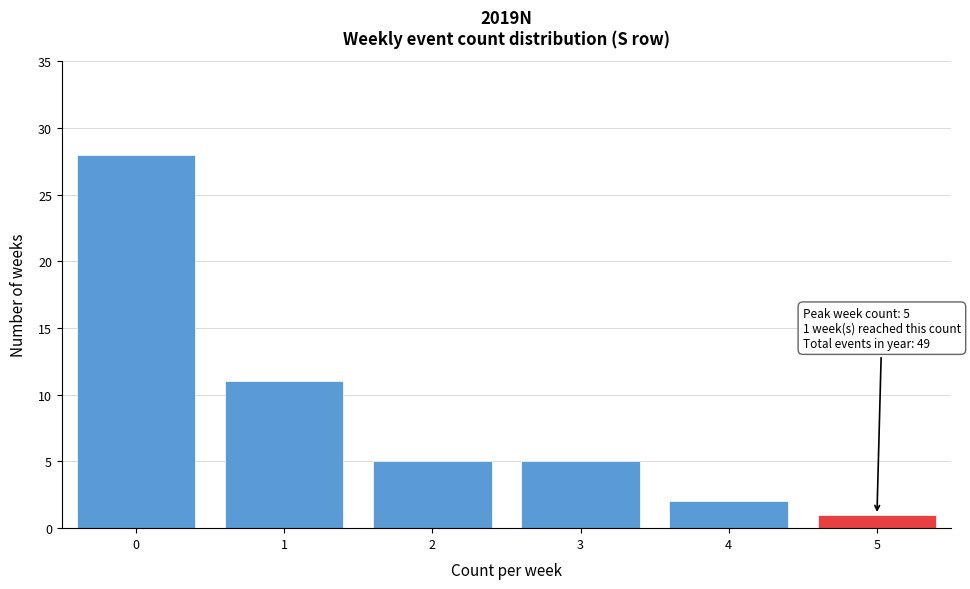

Reading left to right, transcribe all the data shown in this chart.

0=28	1=11	2=5	3=5	4=2	5=1